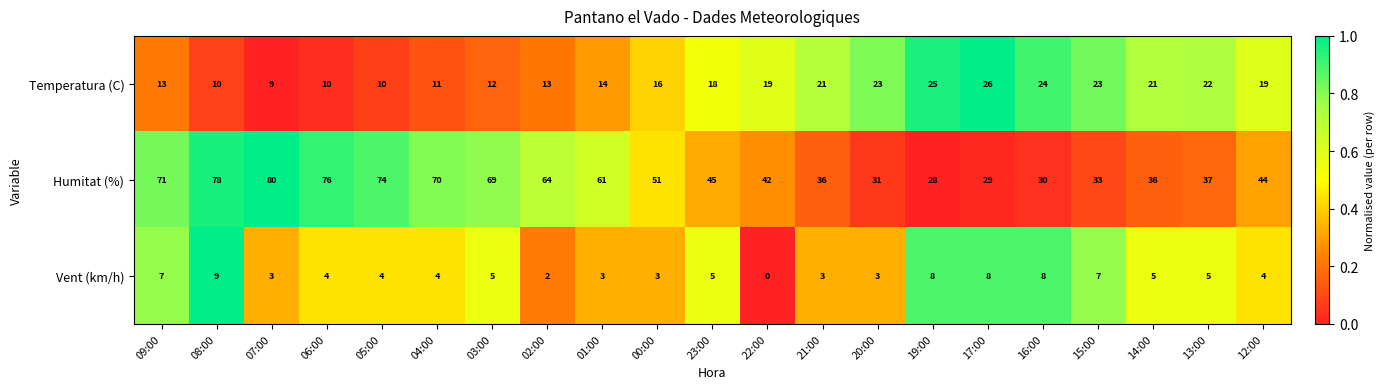

How many series are shown in this chart?

3